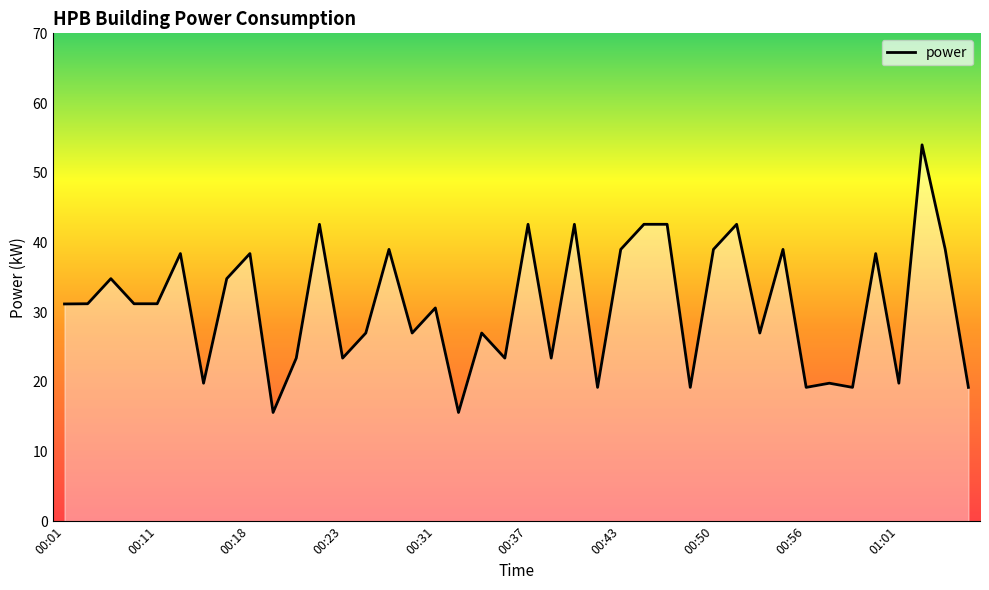

Does the chart display data point markers on the line(s)?

No